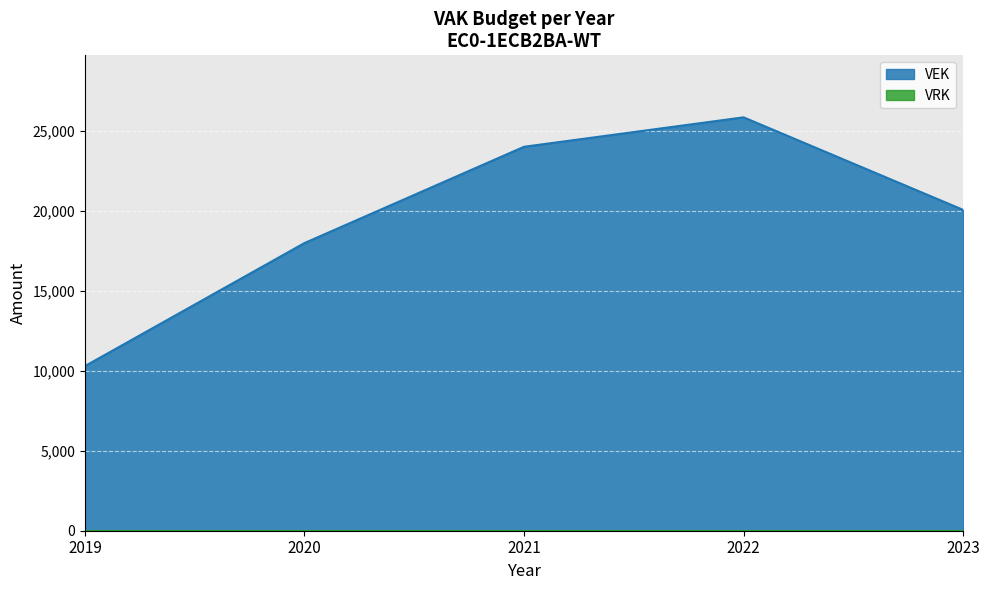

What is the difference between the maximum and minimum values?

15551